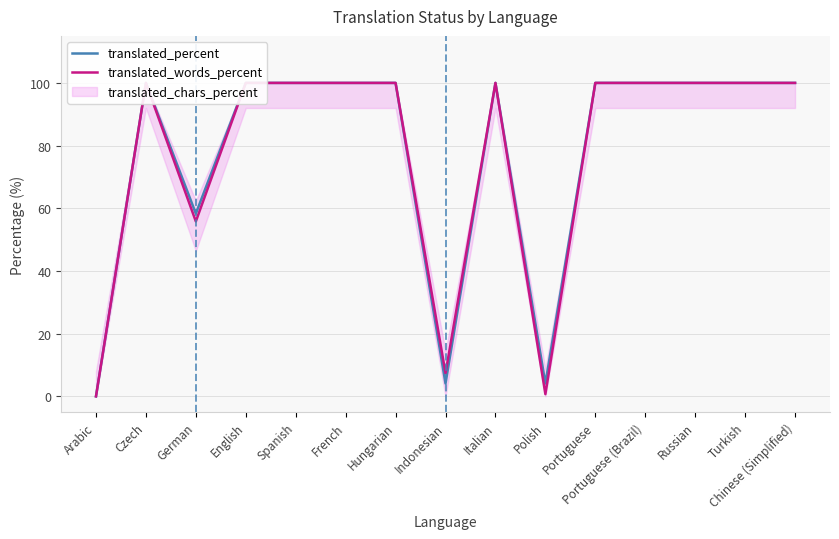

How many data points in translated_percent are less than 100?

4